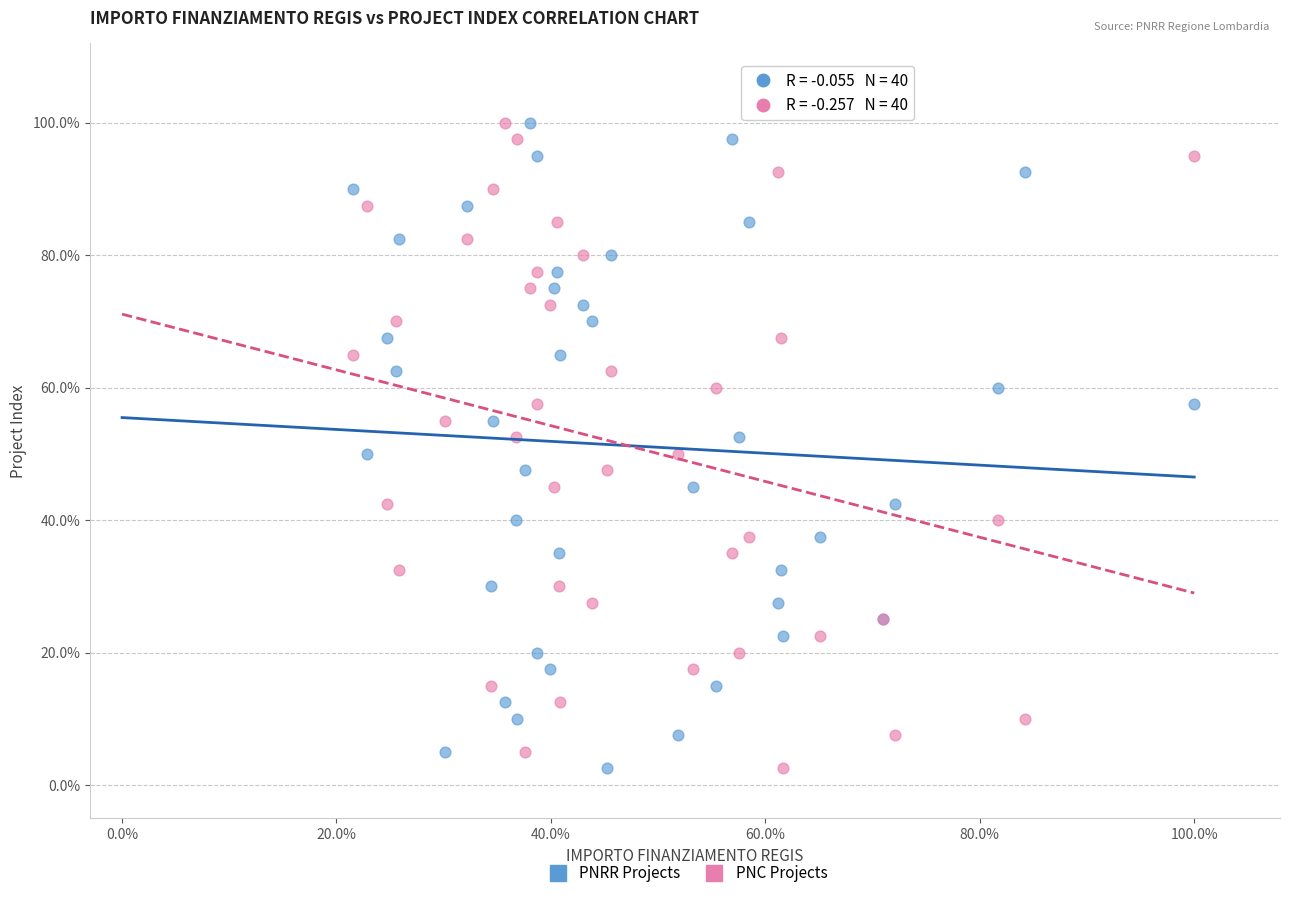

What are all the series names shown in the legend?

PNRR Projects, PNC Projects